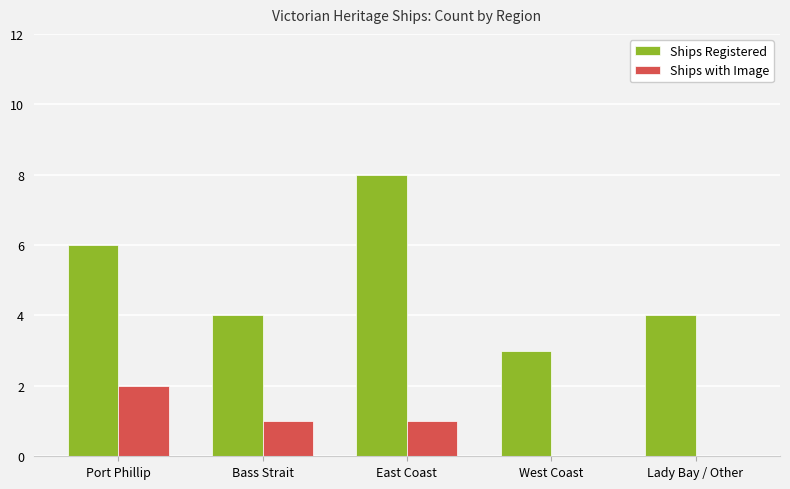

Which series has the largest total across all categories?

Ships Registered